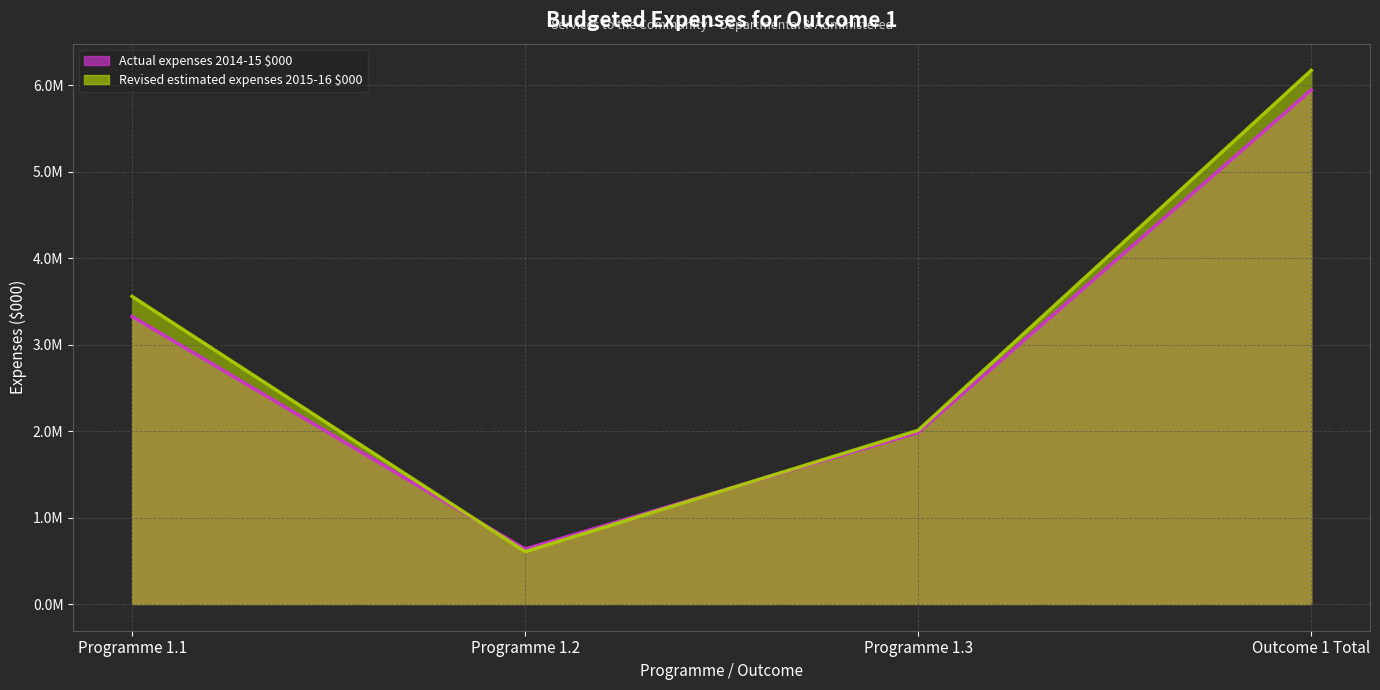

What is the difference between the maximum and minimum values in the Actual expenses 2014-15 $000 (line) series?

5310334